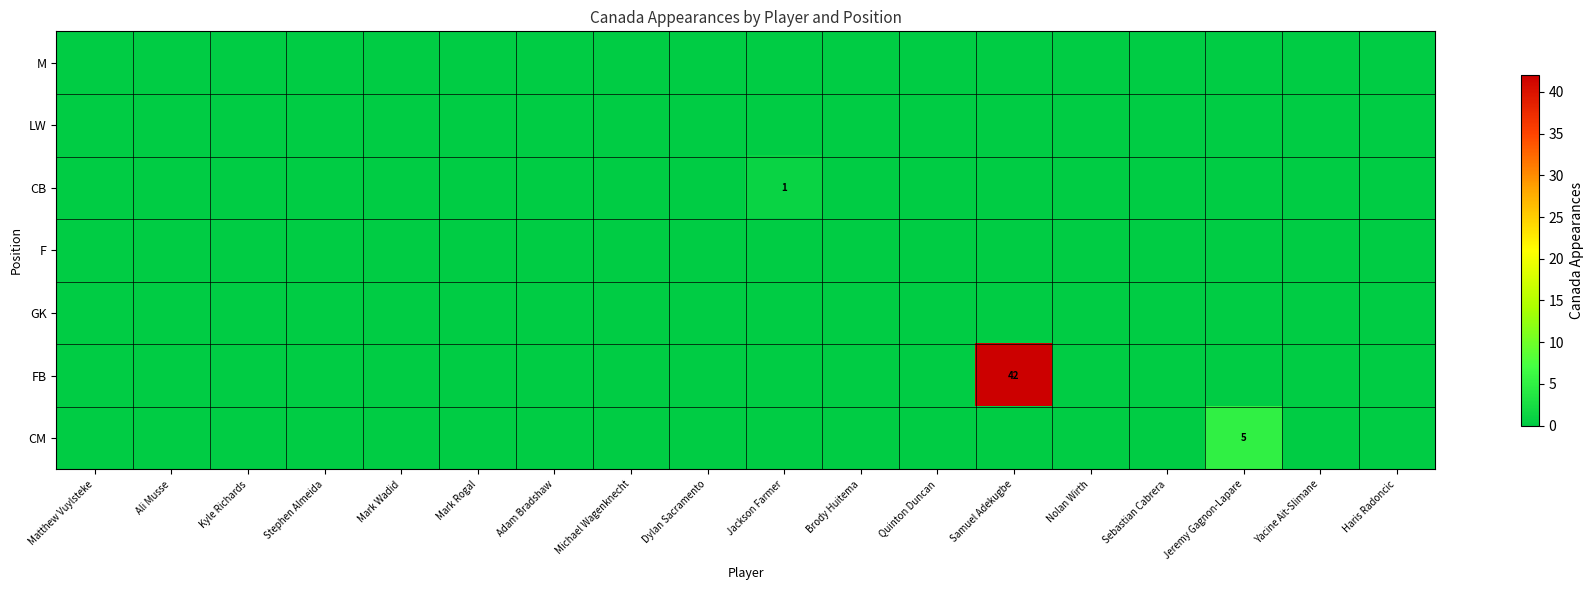

Which category has the lowest value across all series?

Matthew Vuylsteke